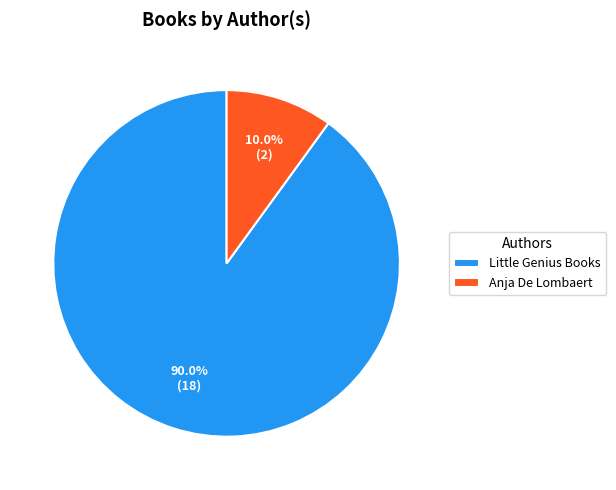

To the nearest percent, what portion does Little Genius Books represent?

90%